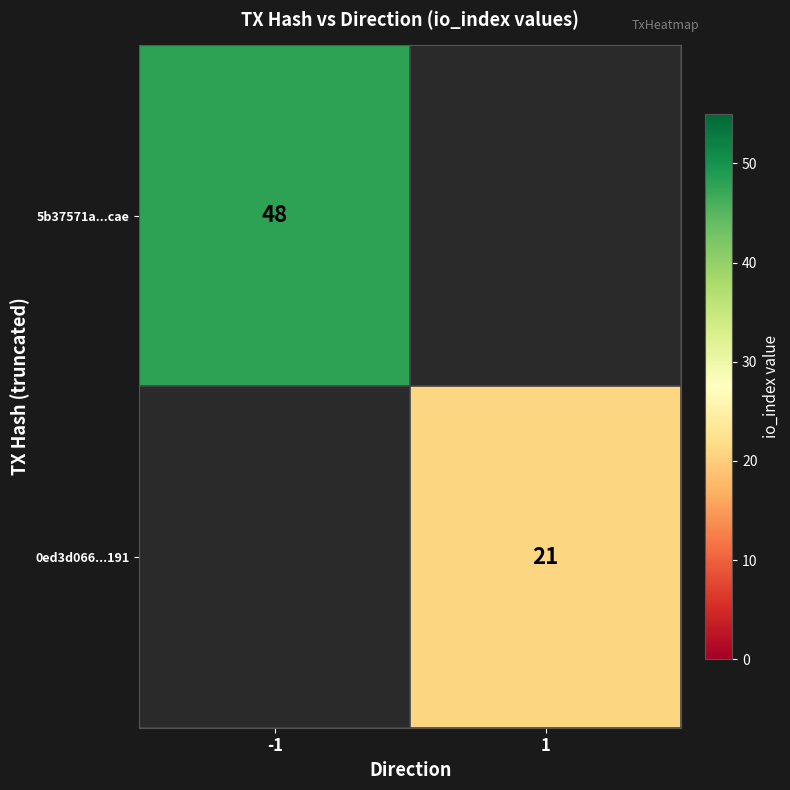

True or false: 0ed3d066...191 has a value of 21 at 1.

True